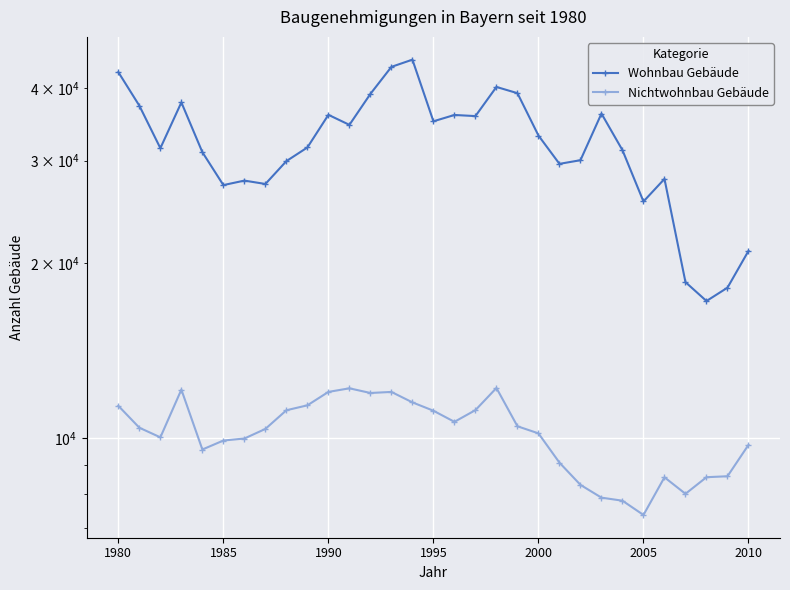

True or false: Wohnbau Gebäude and Nichtwohnbau Gebäude cross at least once.

False